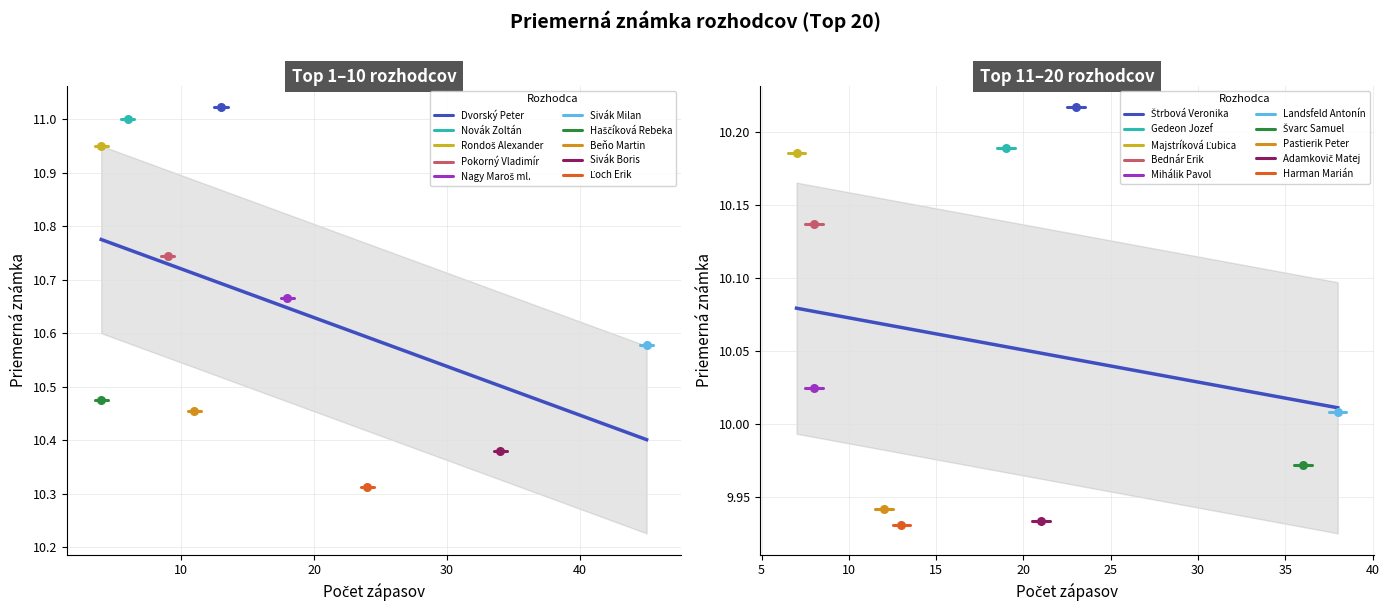

Approximately how many times larger is the value at Mihálik Pavol compared to Harman Marián?

1.0